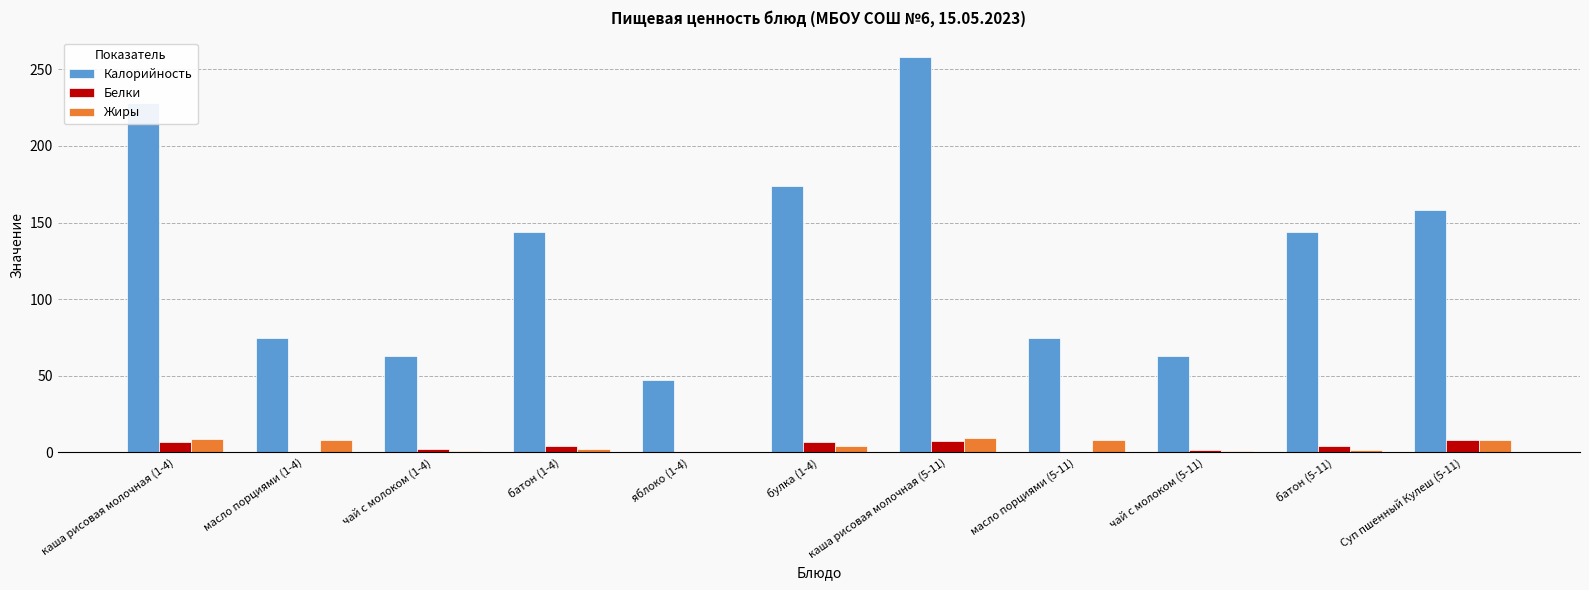

At which category is the sum across all series the highest?

каша рисовая молочная (5-11)